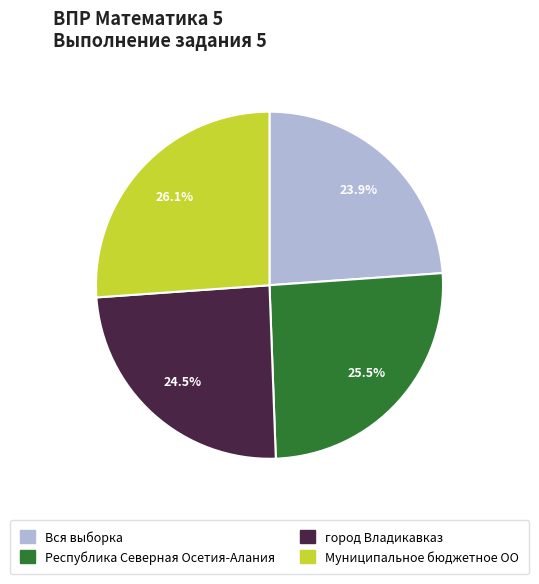

Is there any slice that represents more than half of the pie?

No